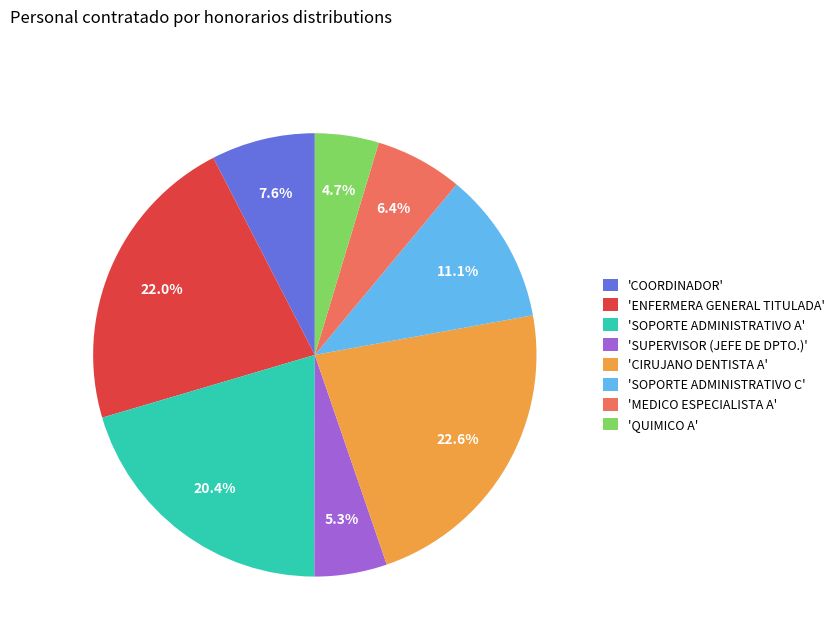

How much of the chart is everything except 'QUIMICO A'?

95.3%